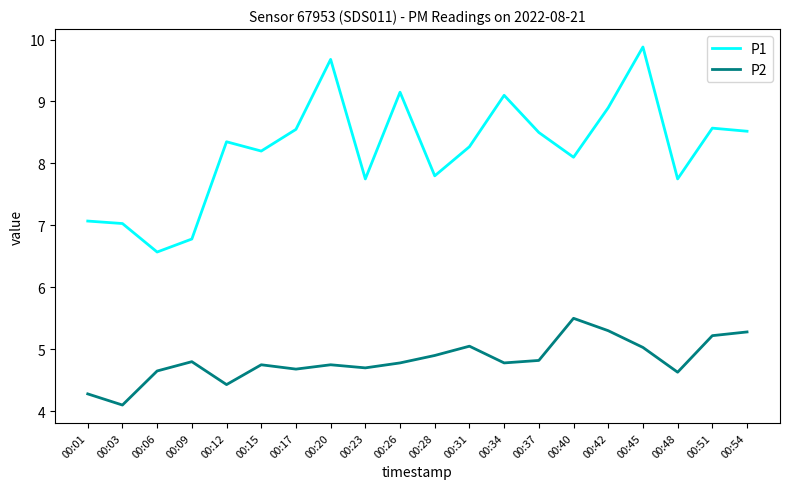

Does the chart have visible grid lines?

No